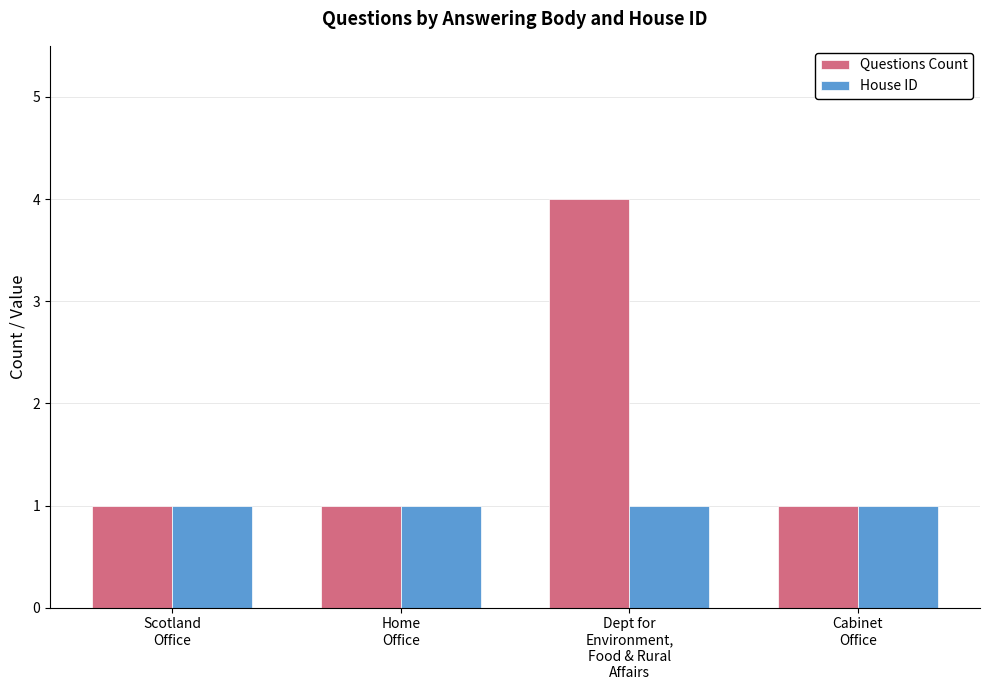

The Questions Count series shows 1 at Home
Office. True or false?

True